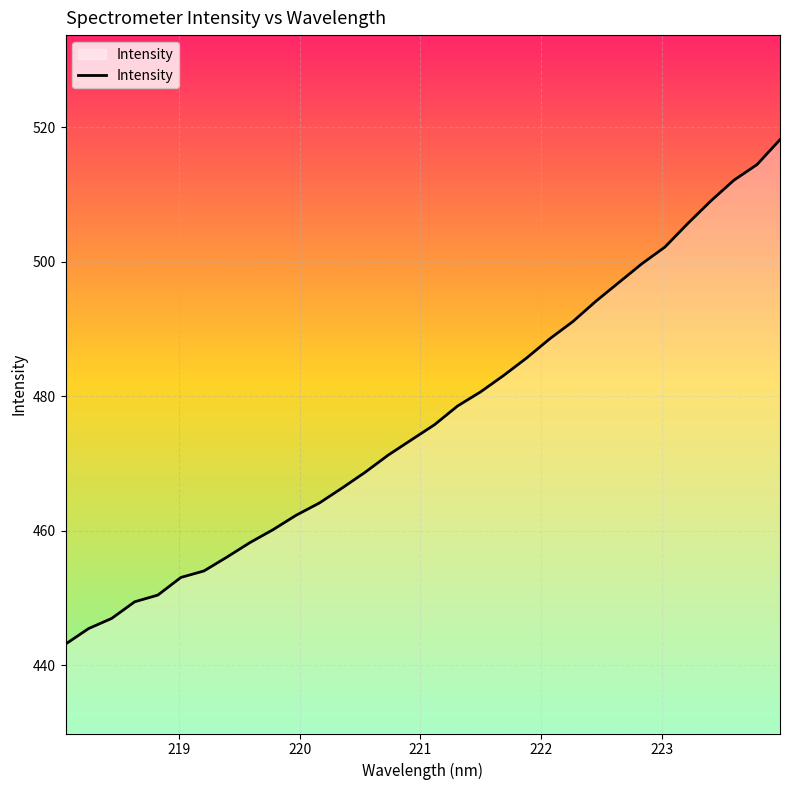

True or false: there are more than 1 points higher than both neighbors.

False